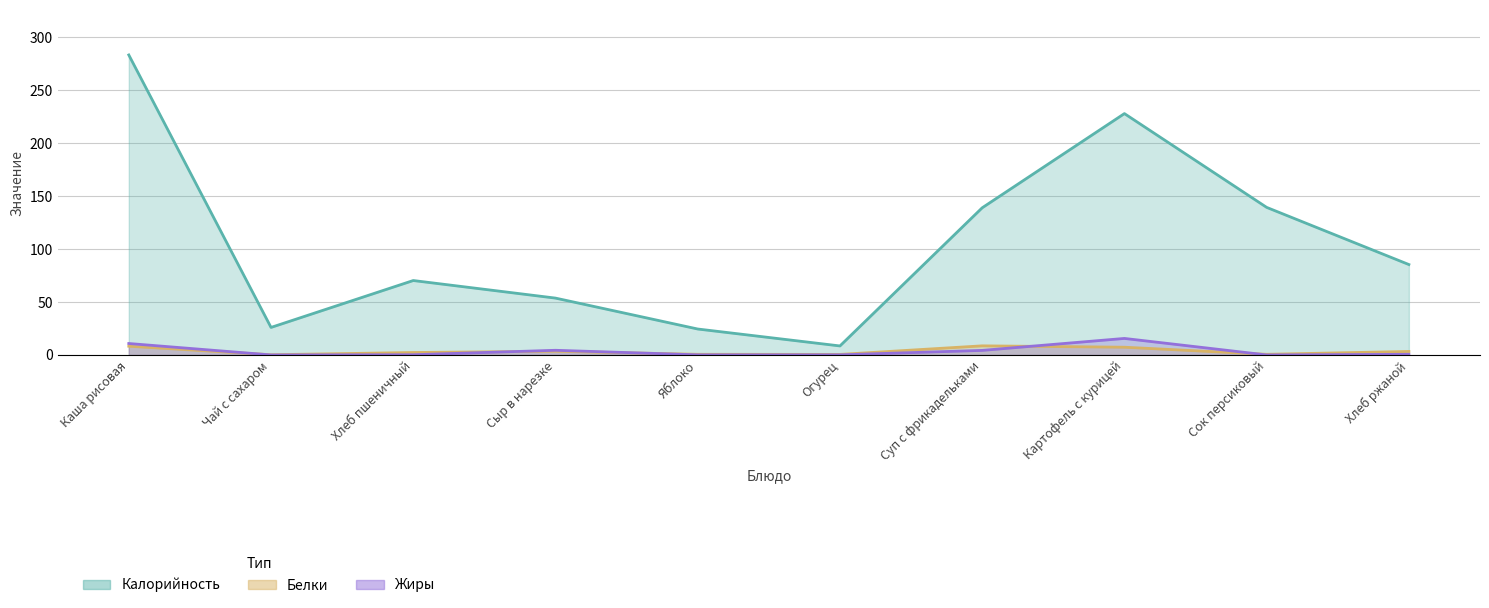

What is the sum of all Калорийность values?

1058.2